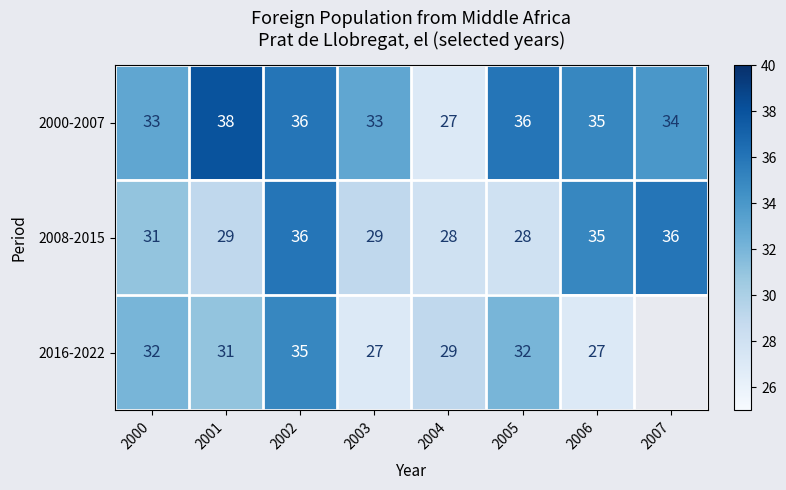

What is the difference between the maximum and minimum values in the 2008-2015 series?

8